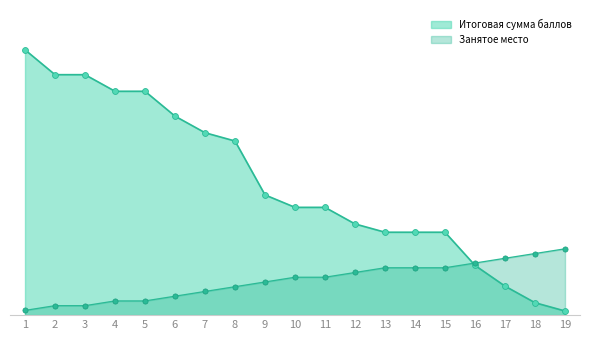

What is the total value across all series at 14?

31.4